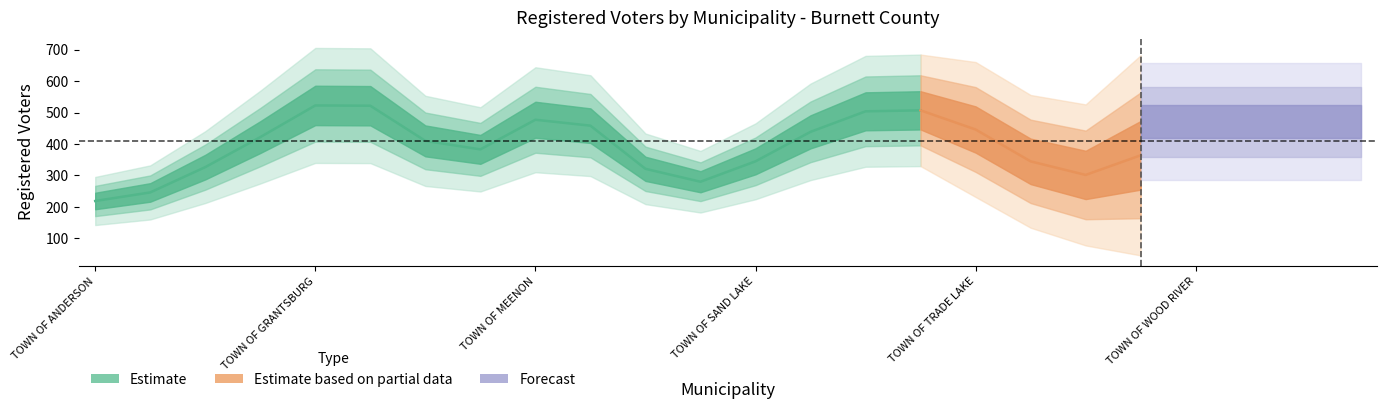

Does the chart display data point markers on the line(s)?

No